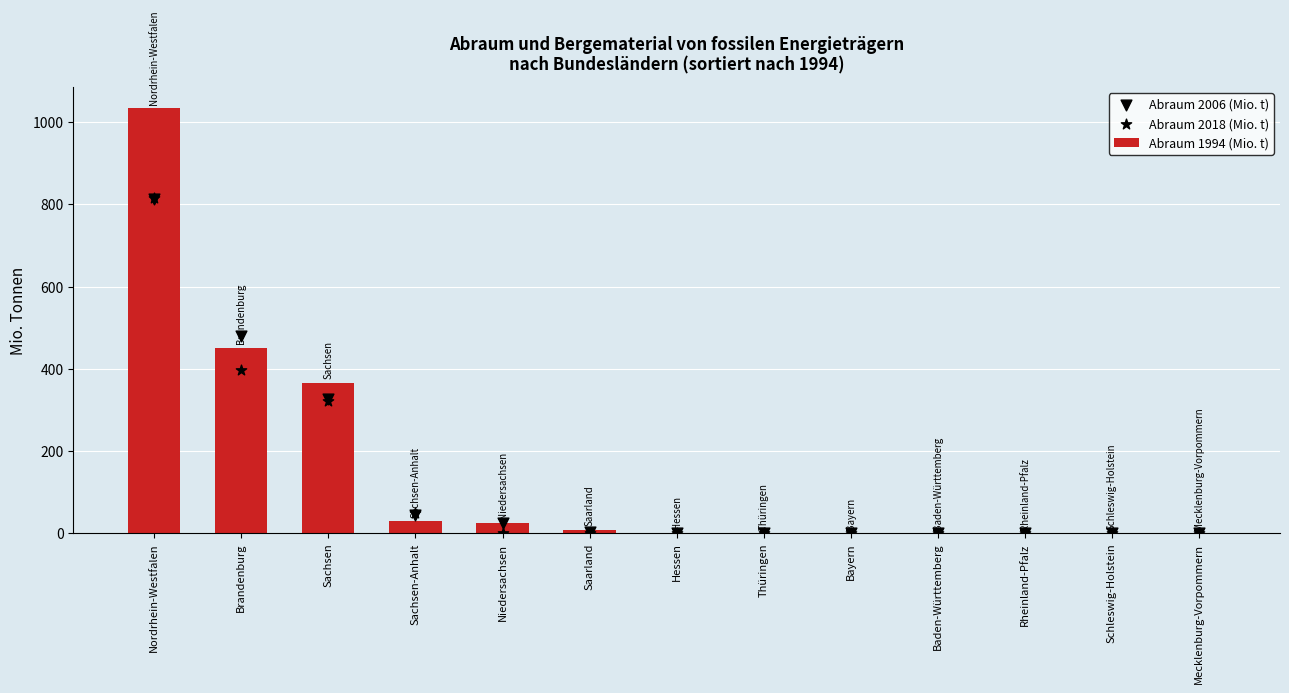

At which category is the sum across all series the highest?

Nordrhein-Westfalen